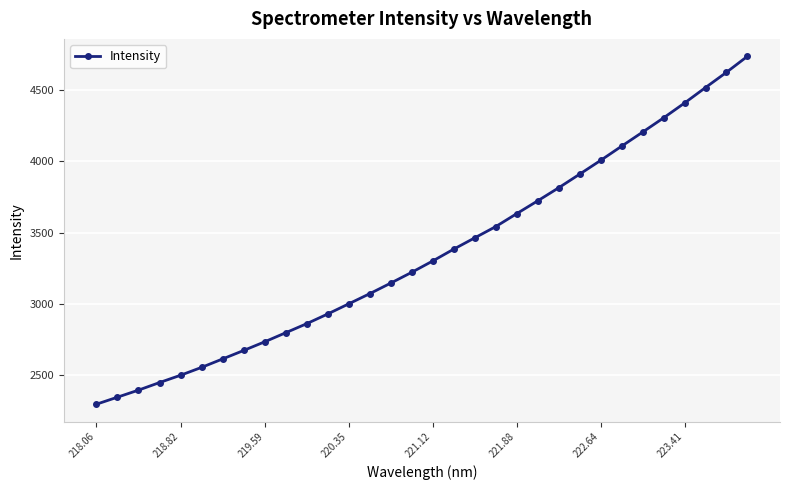

What is the difference between the maximum and minimum values?

2437.6